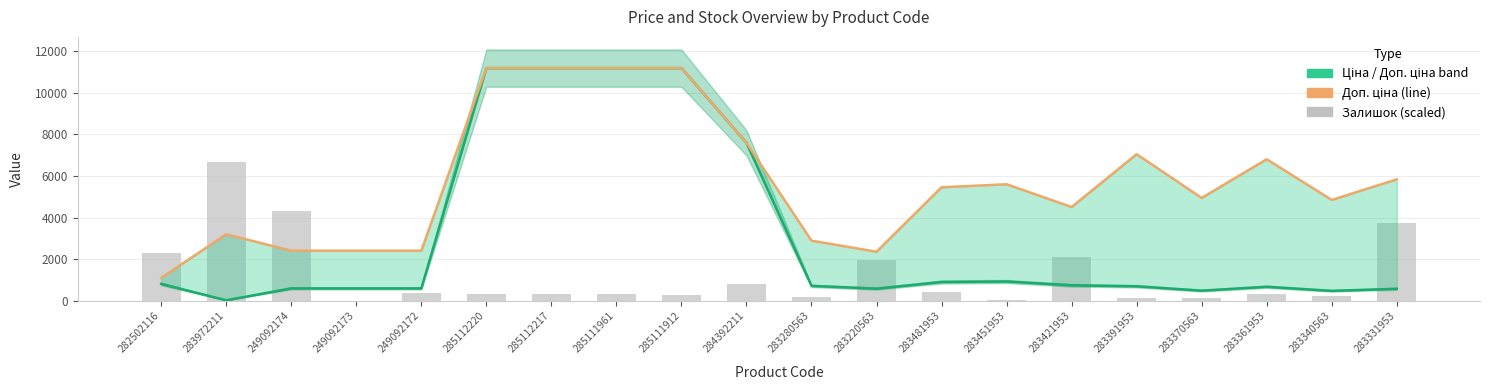

Rank the categories by Ціна value from highest to lowest.

285112220, 285112217, 285111961, 285111912, 284392211, 283451953, 283481953, 282502116, 283421953, 283280563, 283391953, 283361953, 249092174, 249092173, 249092172, 283220563, 283331953, 283370563, 283340563, 283972211